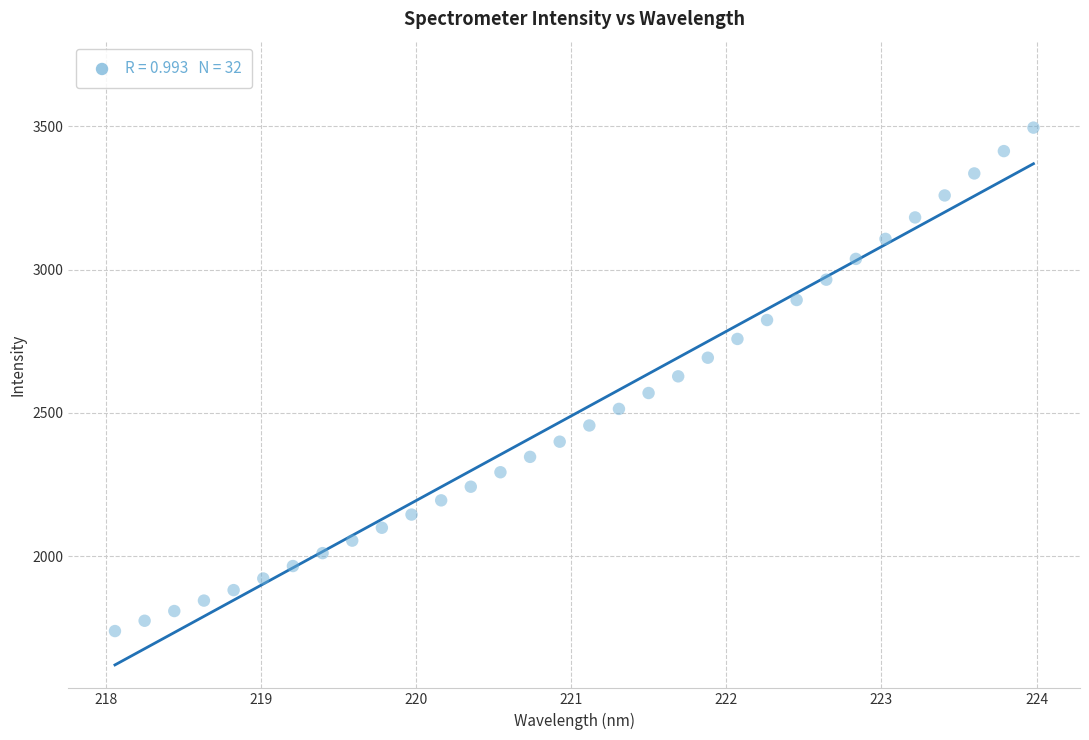

What is the range of X values (max minus min)?

5.9